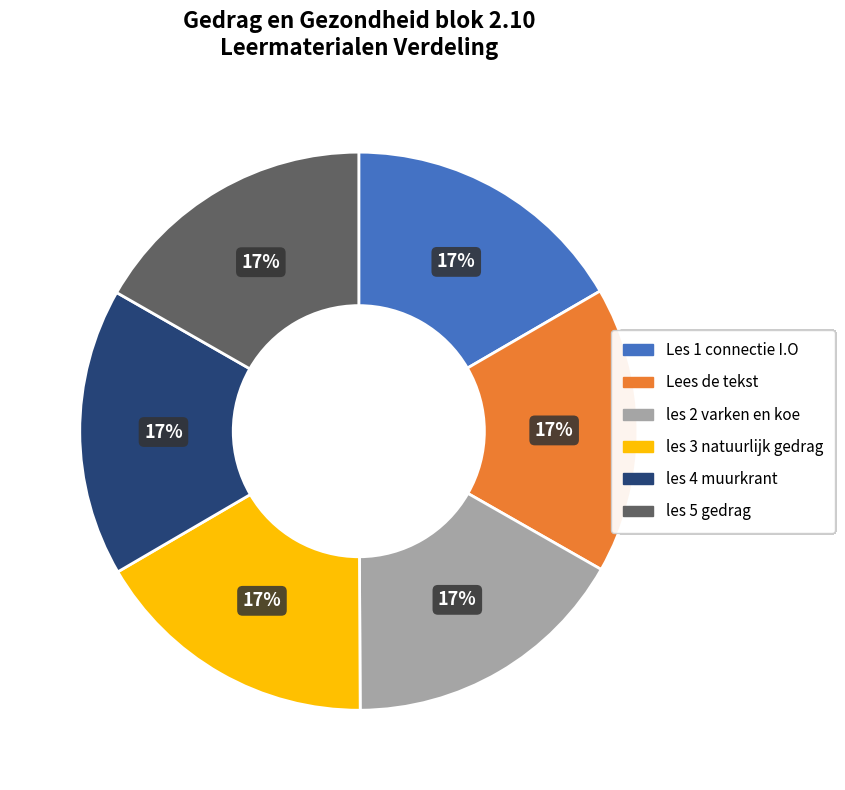

Is there a majority slice in this chart?

No